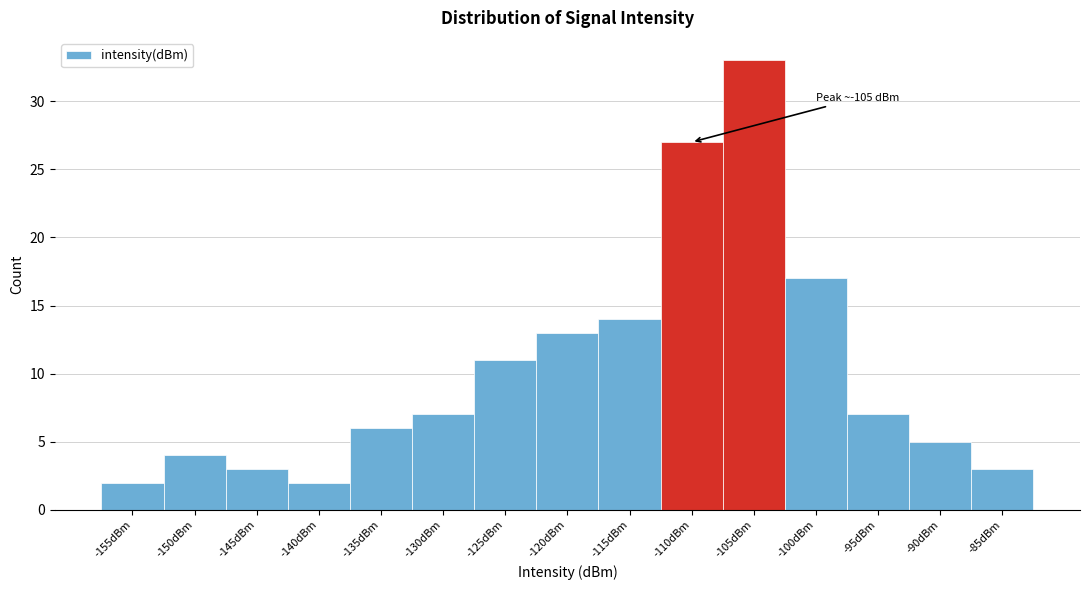

Reading right to left, list all the values displayed in this chart.

-85dBm=3	-90dBm=5	-95dBm=7	-100dBm=17	-105dBm=33	-110dBm=27	-115dBm=14	-120dBm=13	-125dBm=11	-130dBm=7	-135dBm=6	-140dBm=2	-145dBm=3	-150dBm=4	-155dBm=2